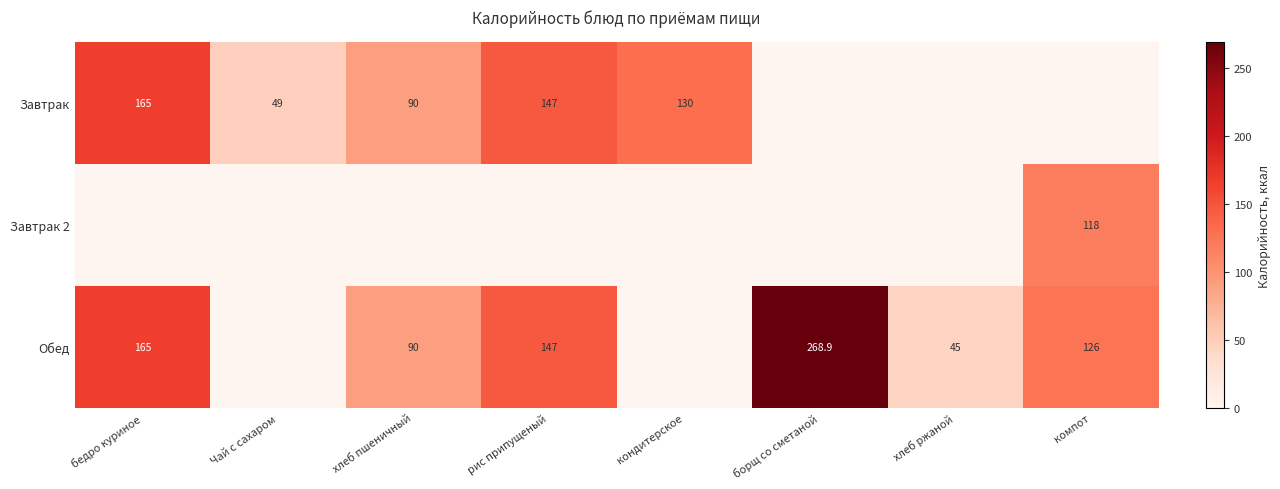

True or false: Завтрак has a value of 236.1 at рис припущеный.

False